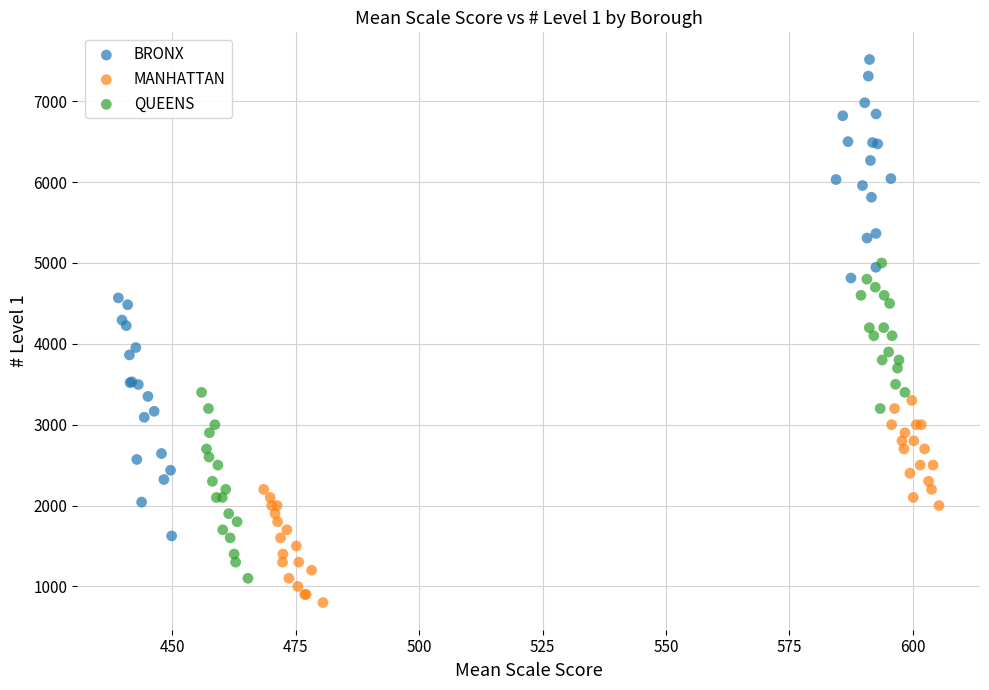

Which series has the largest Y range (max minus min)?

BRONX